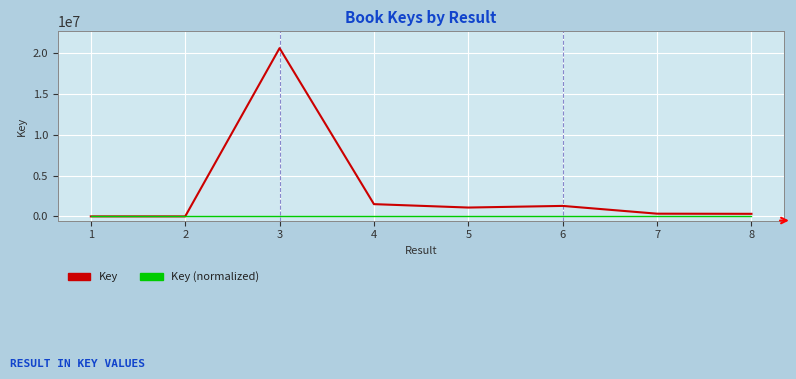

Which series has the widest spread of values?

Key